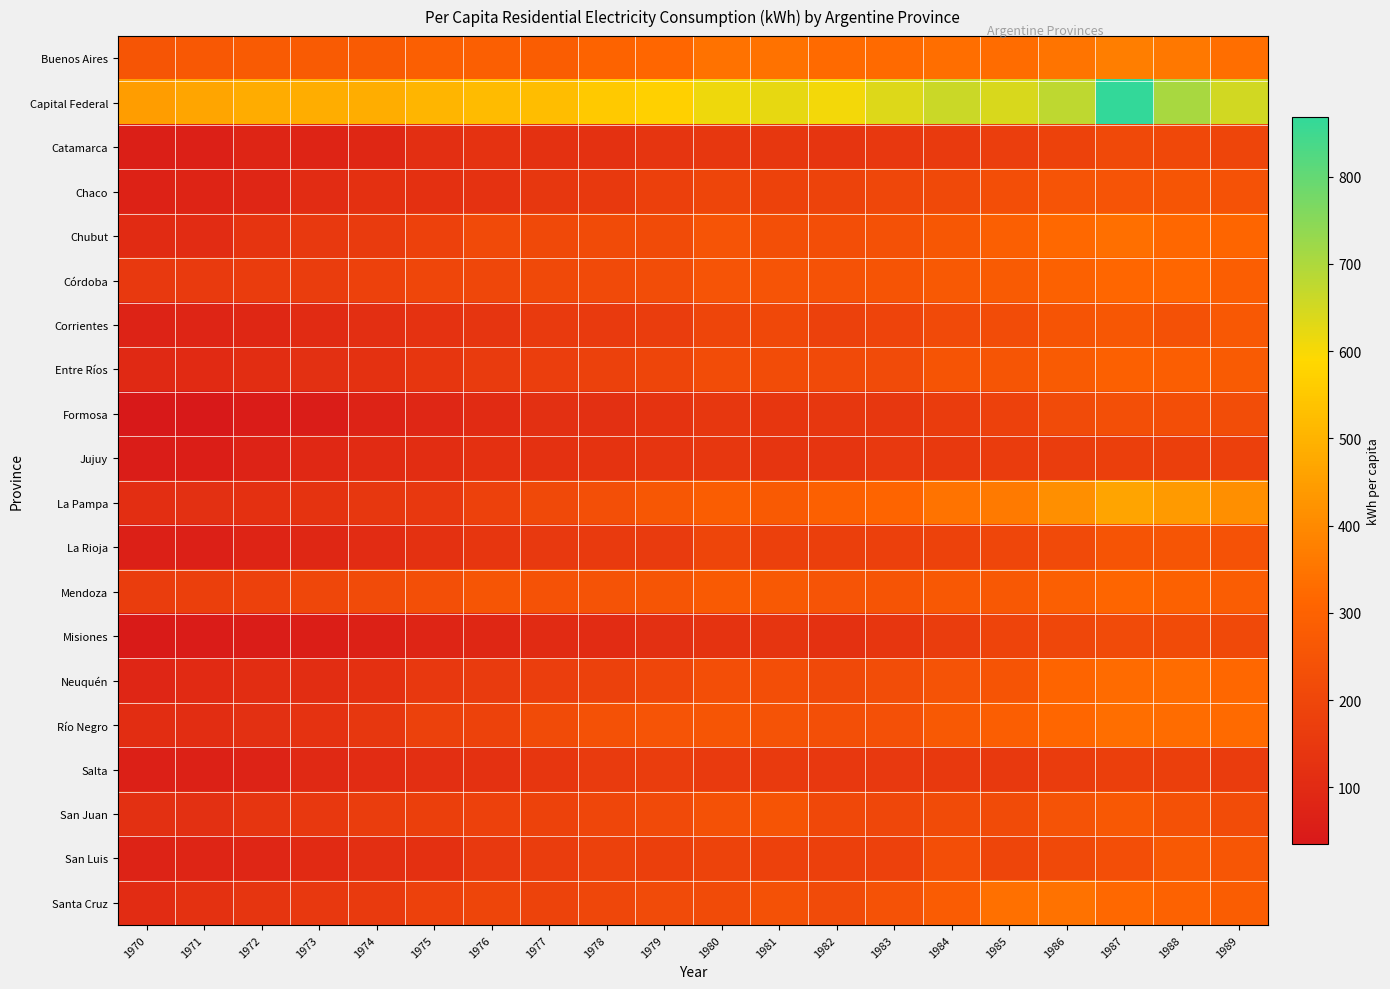

Which has a higher value, 1989 or 1986?

1986